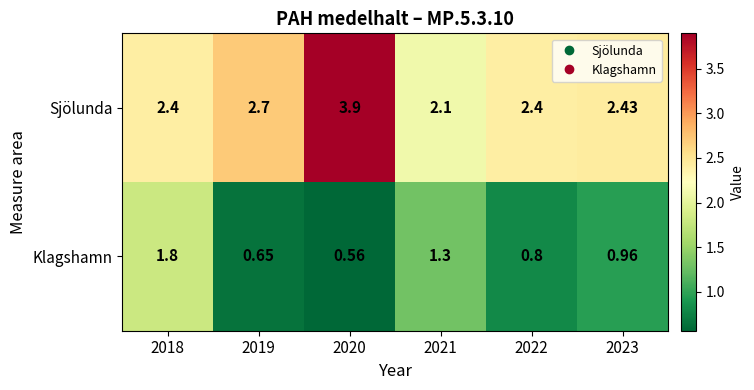

Which series has the largest total across all categories?

Sjölunda